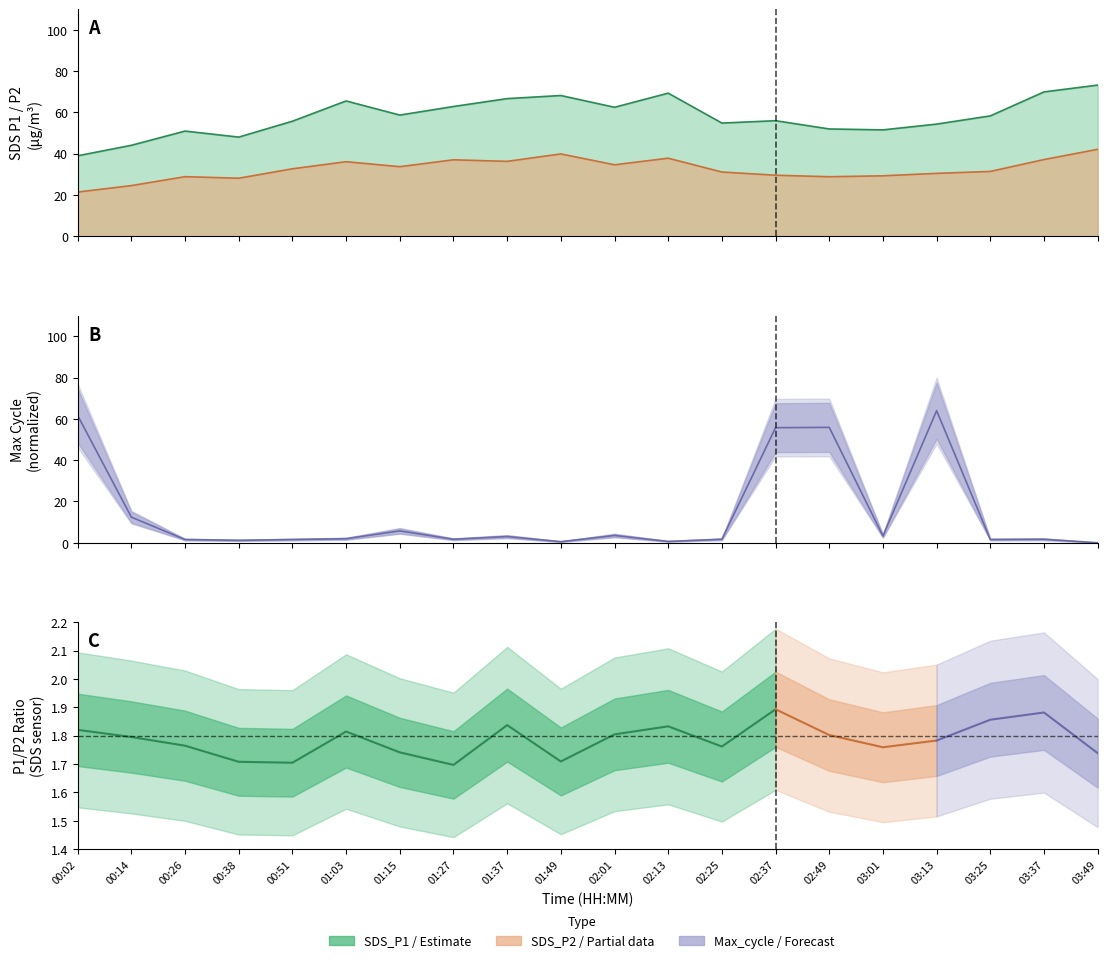

Is it true that SDS_P2 equals 53.4 at 01:49?

False